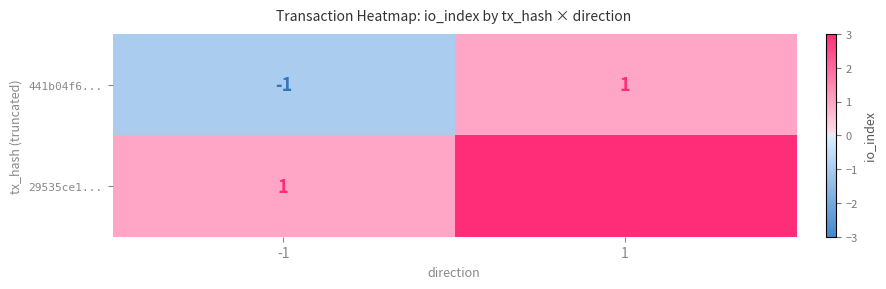

How many categories are shown in the chart?

2